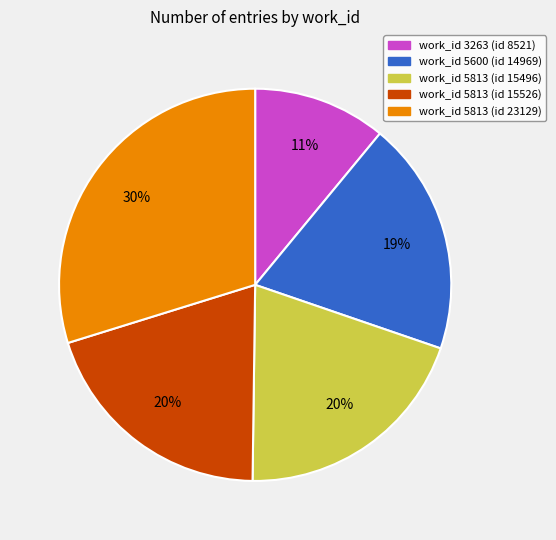

Between work_id 3263 (id 8521) and work_id 5813 (id 15526), which is larger?

work_id 5813 (id 15526)